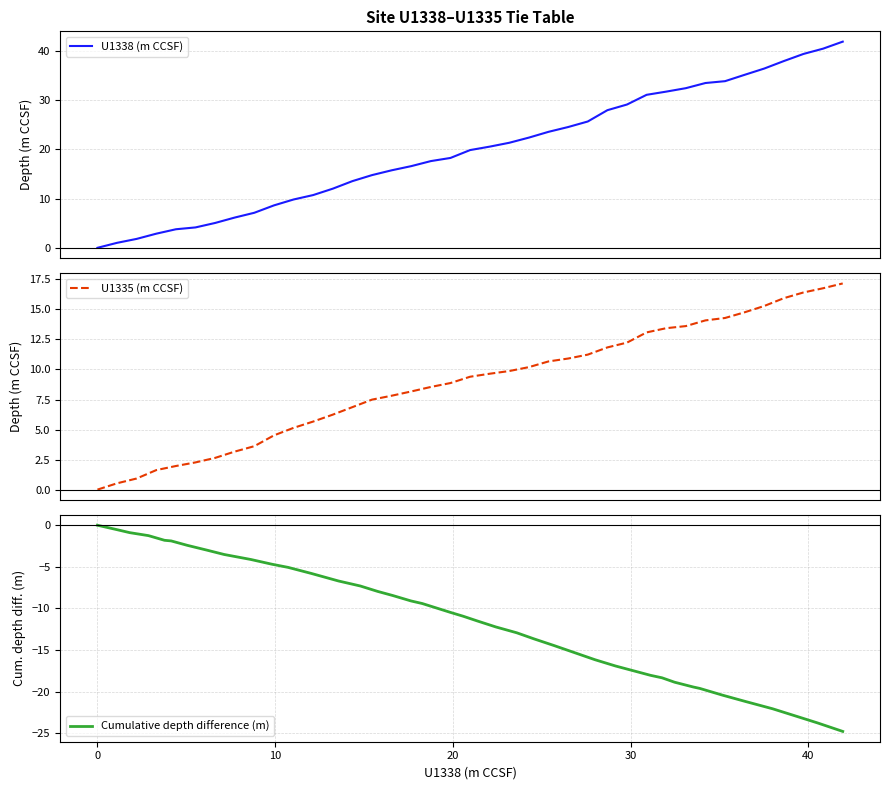

What is the minimum value for Cumulative depth difference (m)?

-24.8